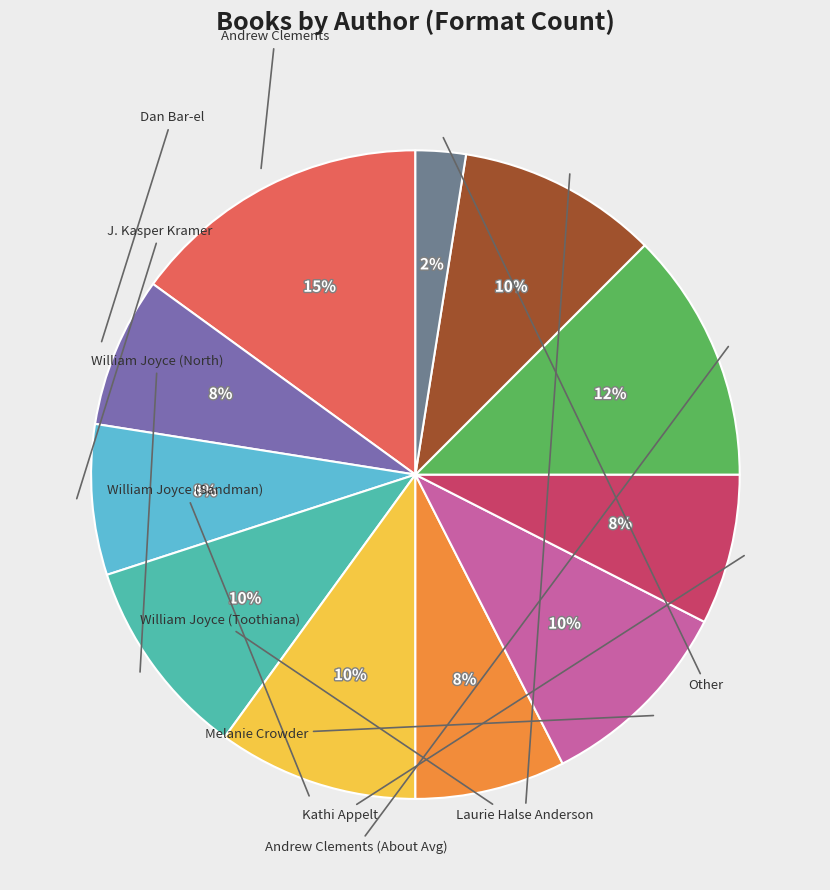

Count the number of slices in the pie.

11